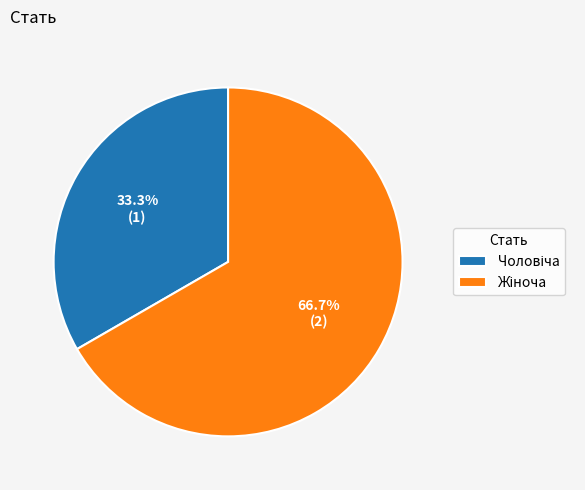

Is there a majority slice in this chart?

Yes